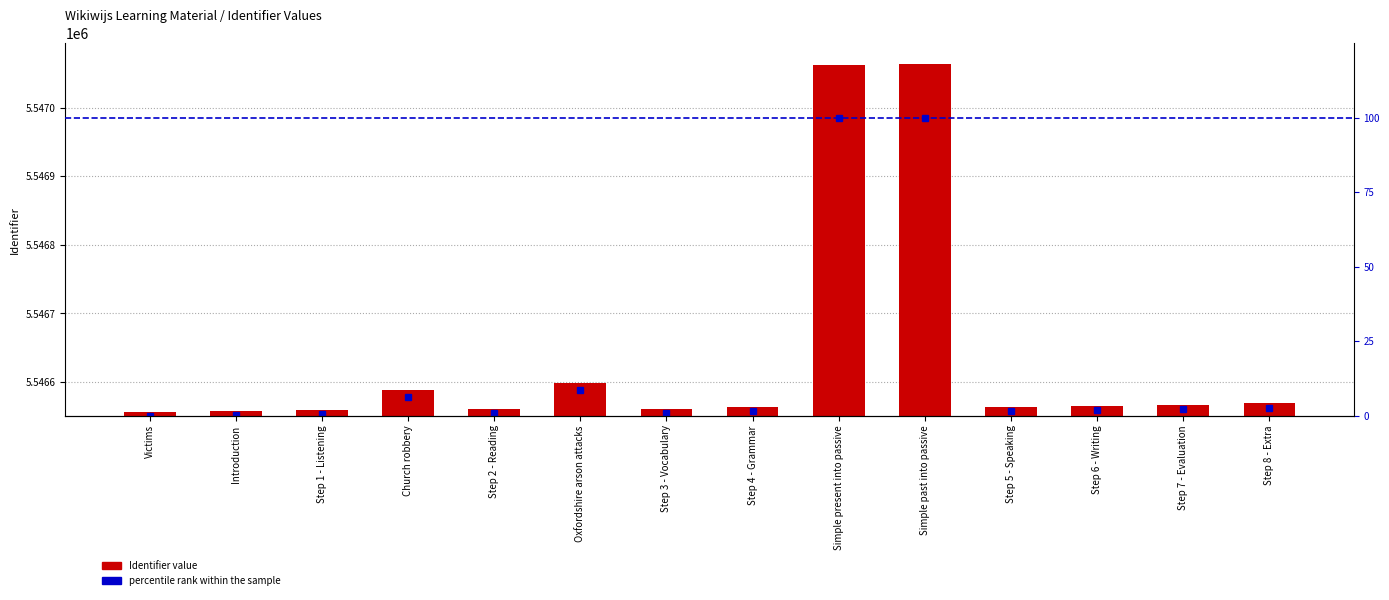

At which label does Identifier reach its peak?

Simple past into passive